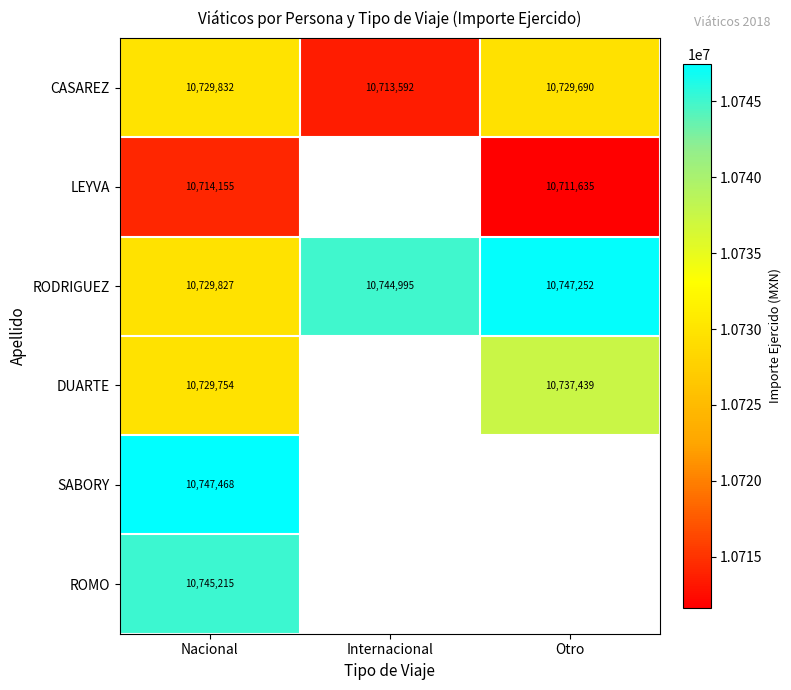

At which category is the sum across all series the highest?

Nacional